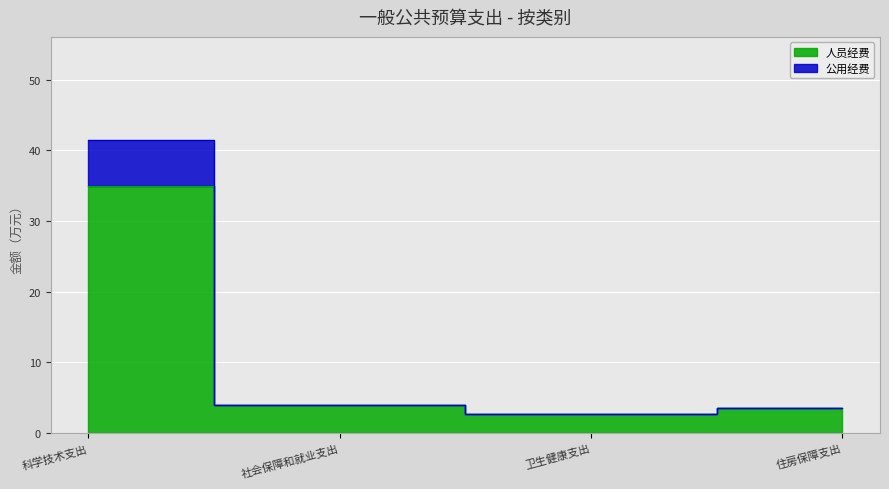

List the series in order of their peak value, highest first.

公用经费, 人员经费